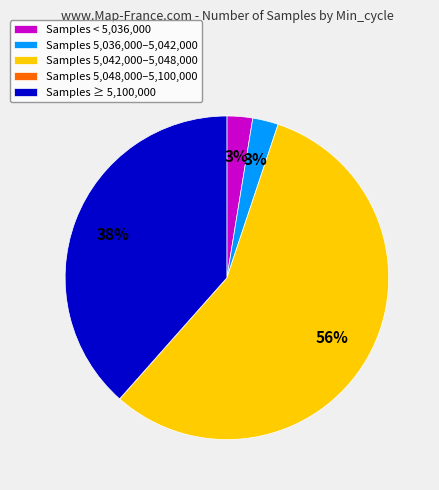

Between Samples 5,042,000–5,048,000 and Samples ≥ 5,100,000, which is larger?

Samples 5,042,000–5,048,000